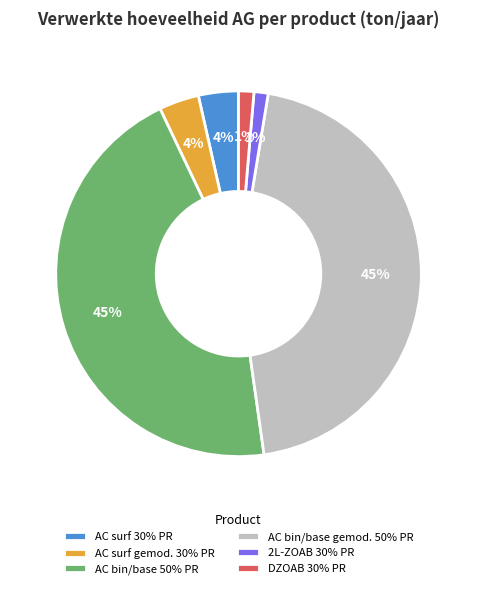

How many slices are in this pie chart?

6